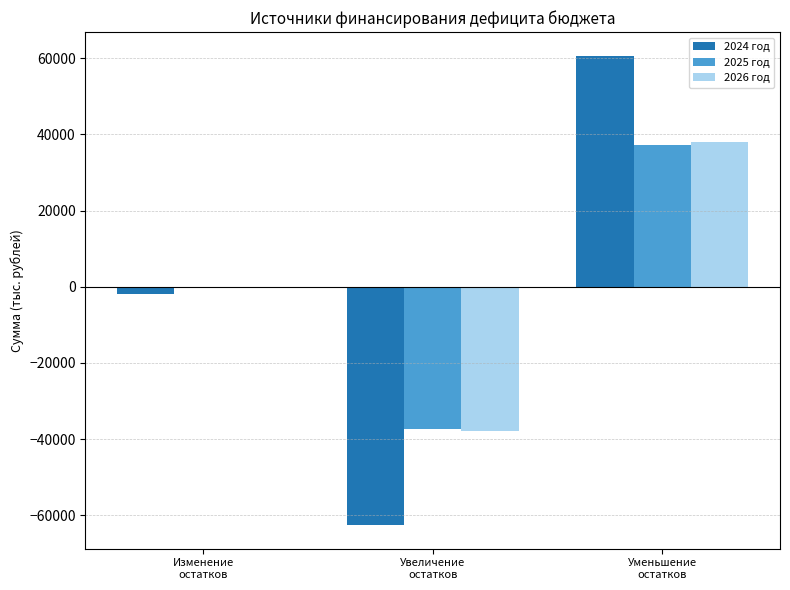

Reading left to right, list all the values displayed in this chart.

2024 год: -1921.9	-62618.7	60696.8
2025 год: 0.0	-37273.9	37273.9
2026 год: 0.0	-37884.9	37884.9